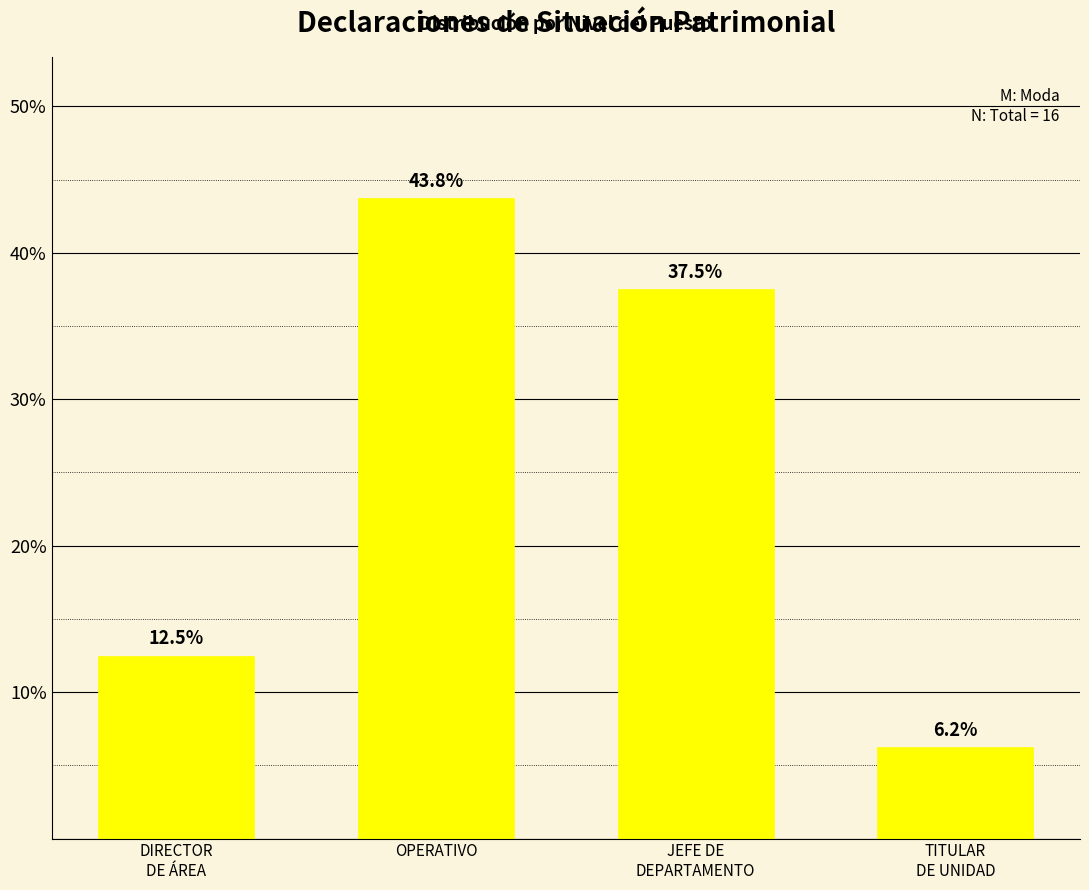

At which label does the data first exceed 37?

OPERATIVO